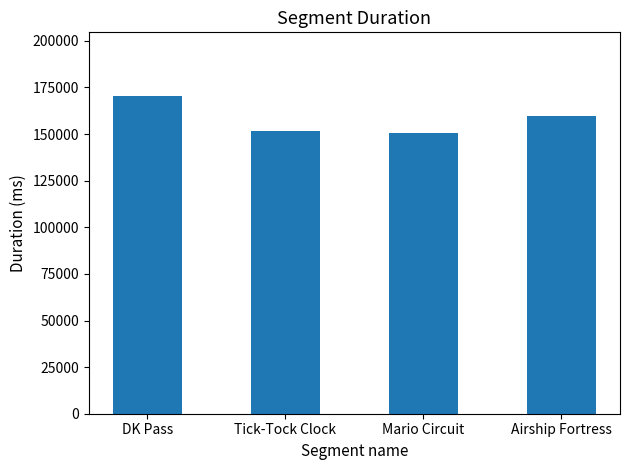

What is the sum of the values at Tick-Tock Clock and Airship Fortress?

311413